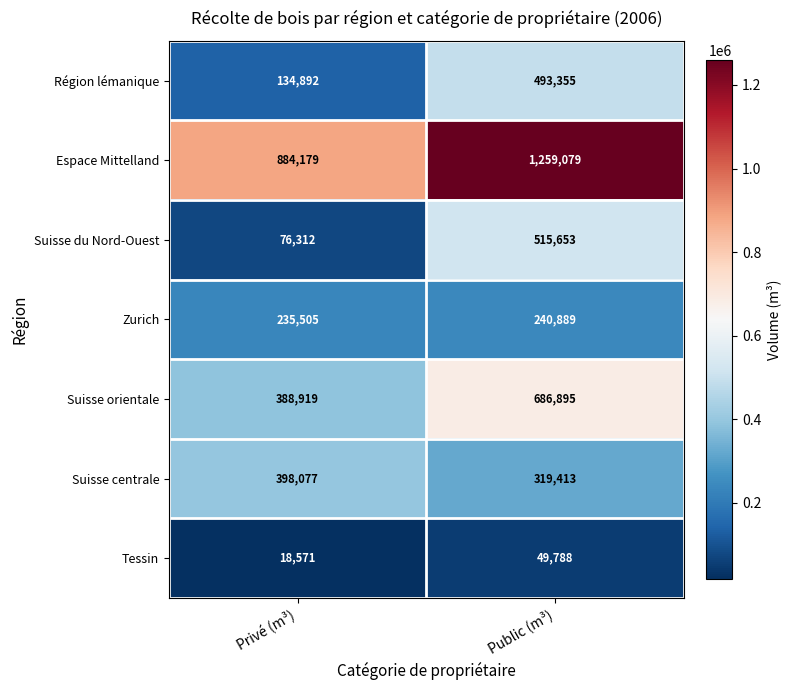

At which label does Tessin reach its minimum?

Privé (m³)